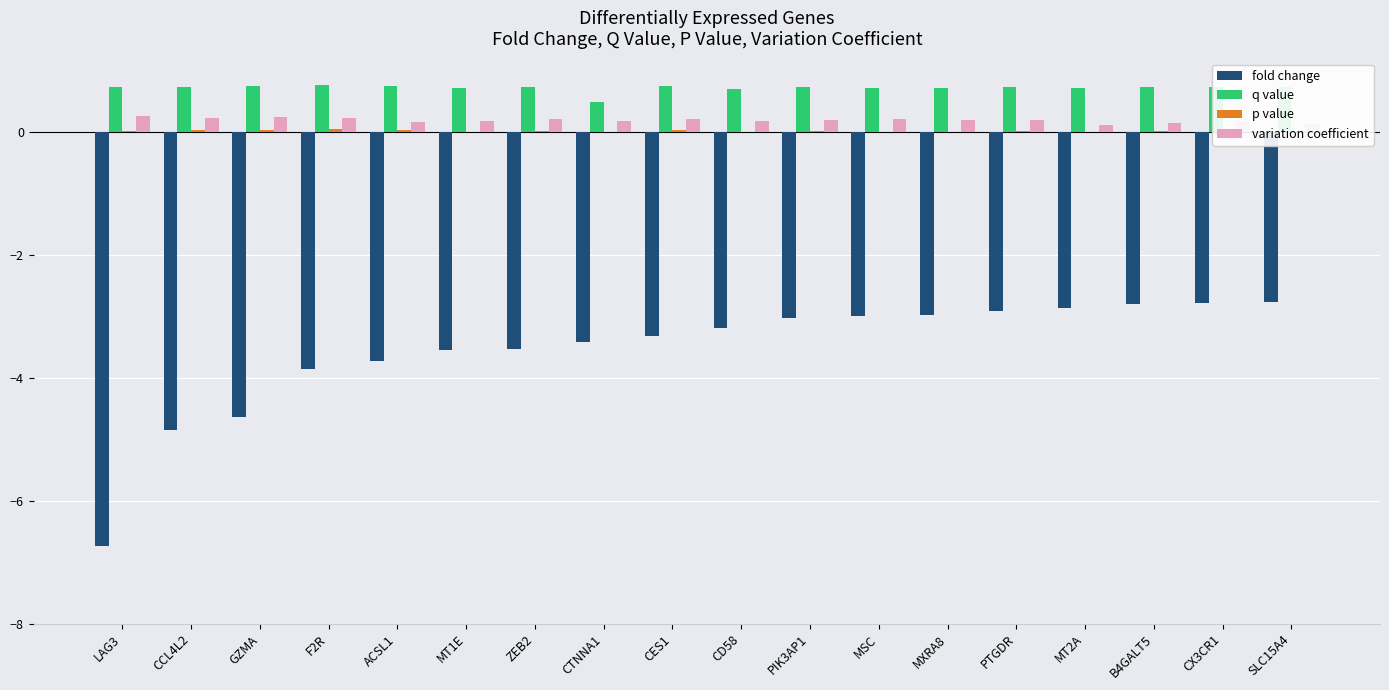

The fold change series shows -8.1 at CCL4L2. True or false?

False